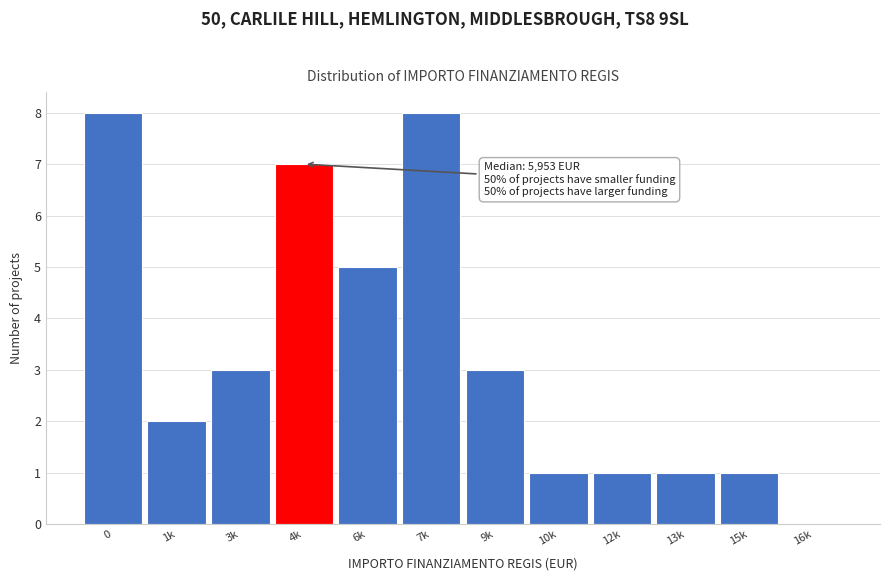

Reading right to left, what are all the values shown in this chart?

16k=0	15k=1	13k=1	12k=1	10k=1	9k=3	7k=8	6k=5	4k=7	3k=3	1k=2	0=8